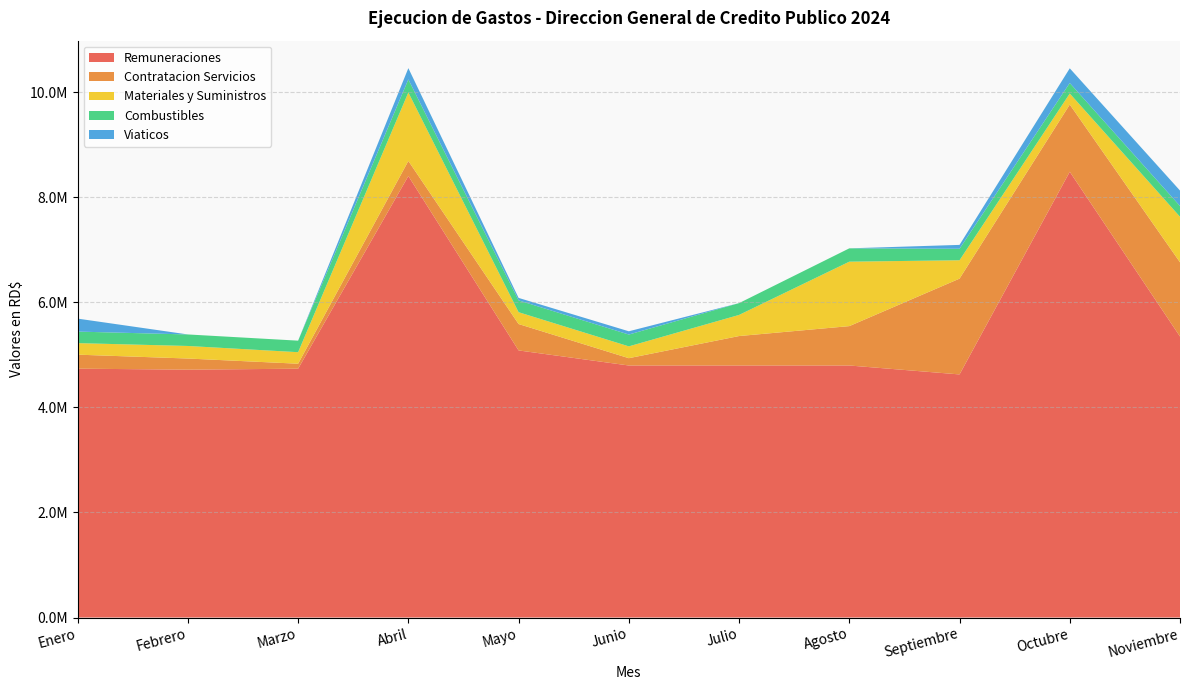

Reading left to right, extract all data points from this chart.

Remuneraciones: Enero=4738151.5	Febrero=4719320.4	Marzo=4737491.8	Abril=8405996.0	Mayo=5085561.5	Junio=4798491.8	Julio=4798491.8	Agosto=4798491.8	Septiembre=4628448.0	Octubre=8487242.8	Noviembre=5350506.9
Contratacion Servicios: Enero=266933.9	Febrero=211982.7	Marzo=94934.6	Abril=286812.8	Mayo=502547.7	Junio=139282.8	Julio=560826.7	Agosto=749773.2	Septiembre=1823985.9	Octubre=1280081.3	Noviembre=1412948.7
Materiales y Suministros: Enero=219500.0	Febrero=238936.5	Marzo=219500.0	Abril=1304322.0	Mayo=225000.0	Junio=225000.0	Julio=401878.3	Agosto=1226948.1	Septiembre=349921.3	Octubre=209568.7	Noviembre=866994.3
Combustibles: Enero=219500.0	Febrero=219500.0	Marzo=219500.0	Abril=248200.0	Mayo=225000.0	Junio=225000.0	Julio=225000.0	Agosto=253799.5	Septiembre=218233.3	Octubre=199866.7	Noviembre=205000.0
Viaticos: Enero=247110.0	Febrero=0.0	Marzo=0.0	Abril=214718.4	Mayo=47312.6	Junio=62120.5	Julio=0.0	Agosto=0.0	Septiembre=74147.4	Octubre=280012.2	Noviembre=293791.0